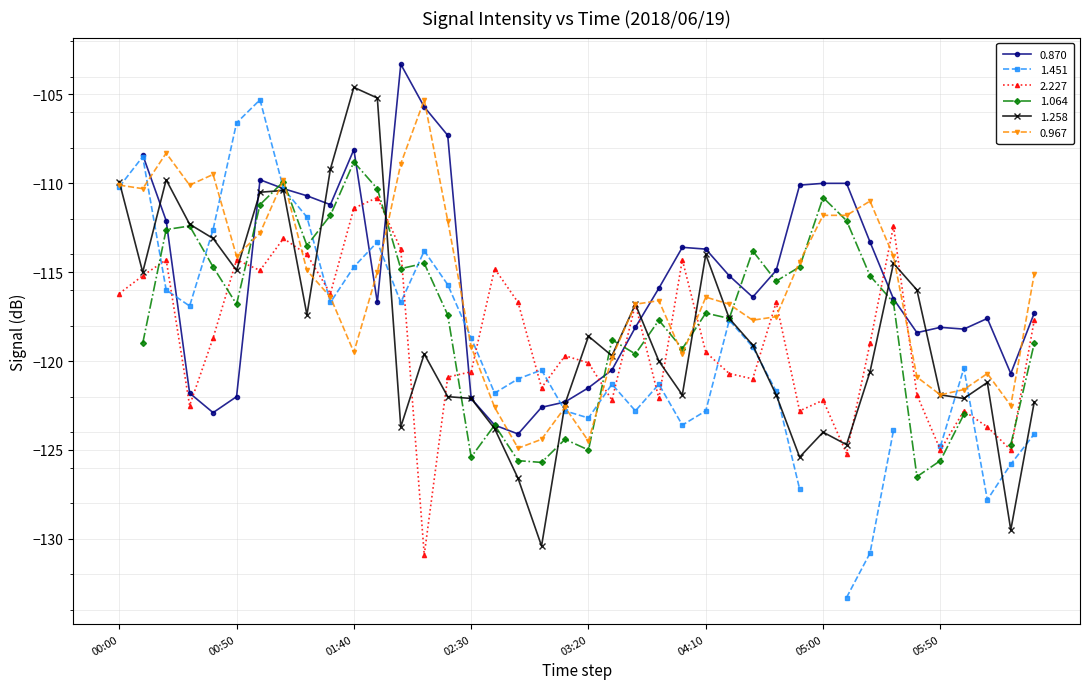

What is the highest value of the 1.258 series?

-104.6